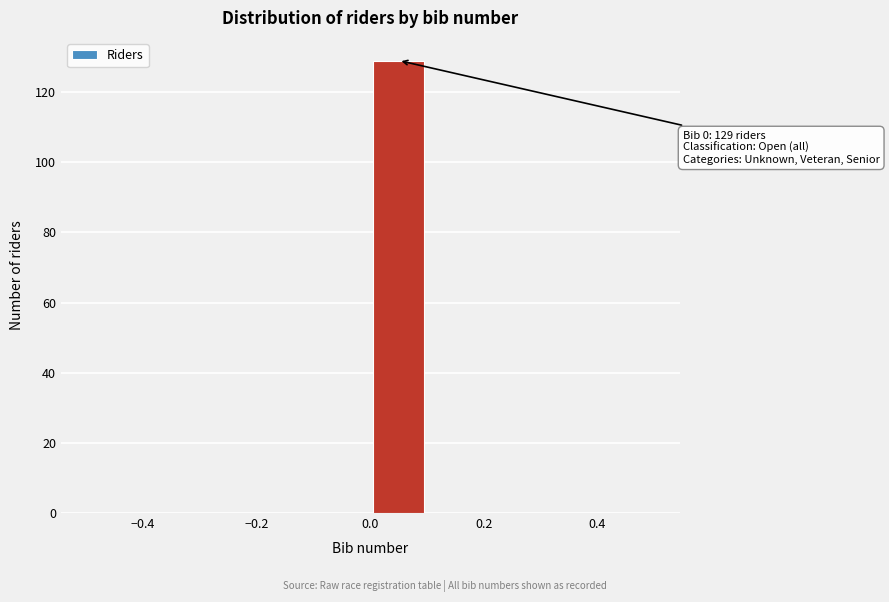

Which range on the x-axis has the tallest bar?

0.0 to 0.1